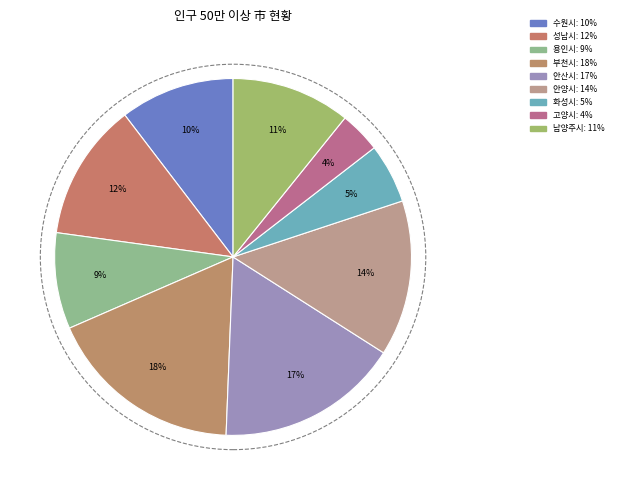

How many slices are in this pie chart?

9